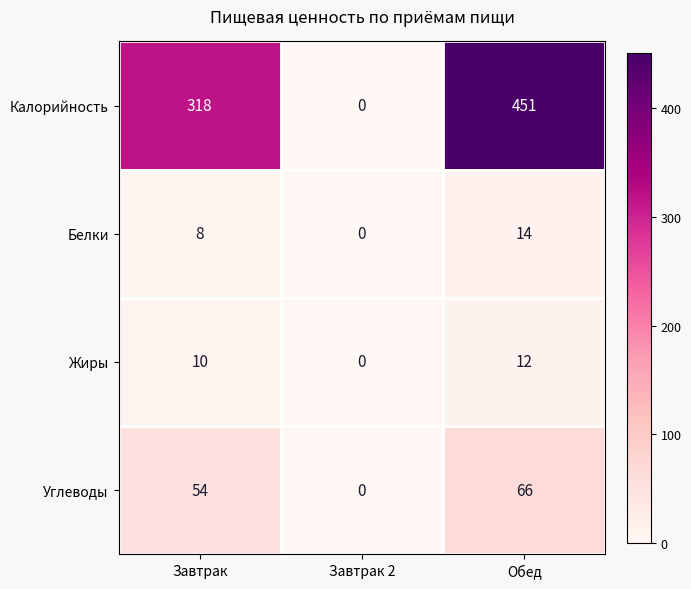

The Углеводы series shows 0 at Завтрак 2. True or false?

True